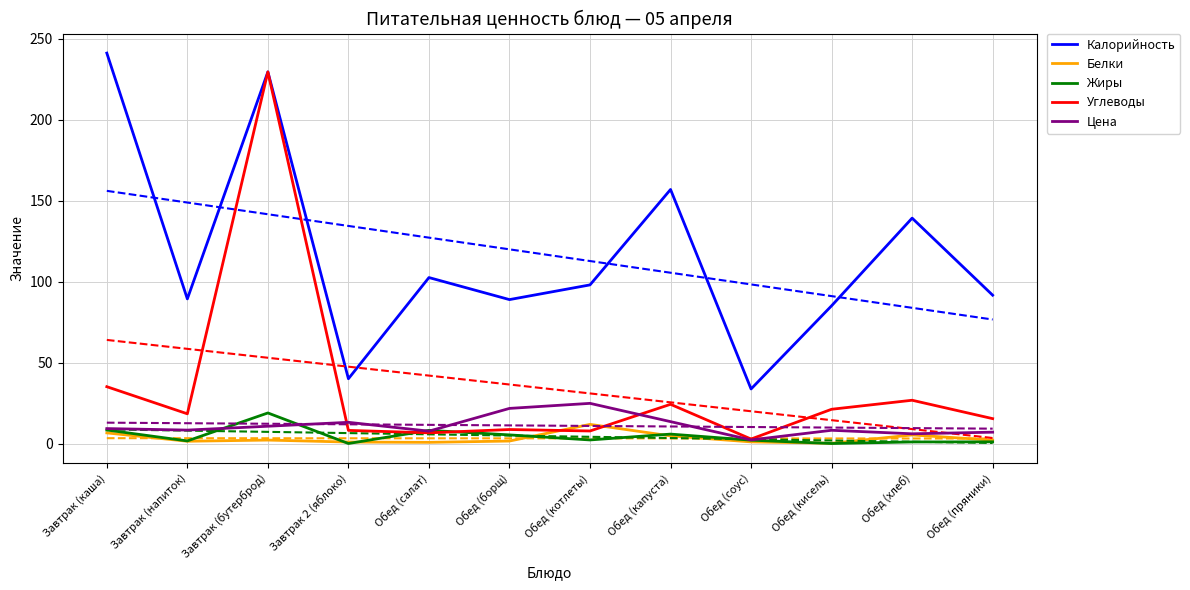

What are all the series names shown in the legend?

Калорийность, Белки, Жиры, Углеводы, Цена